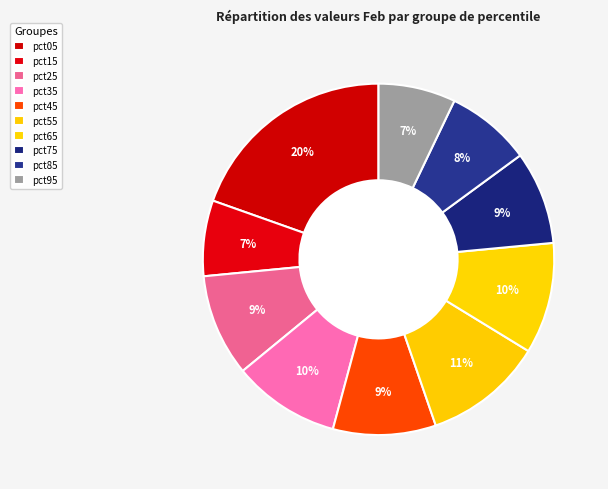

To the nearest percent, what percentage of the pie is pct95?

7%